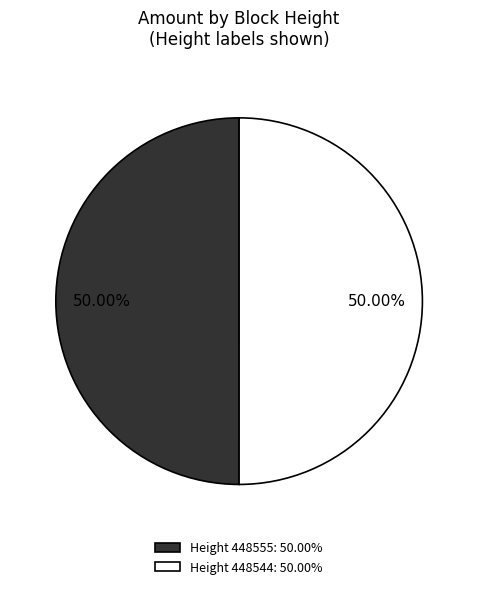

Is the sum of Height 448544: 50.00% and Height 448555: 50.00% greater than half?

Yes